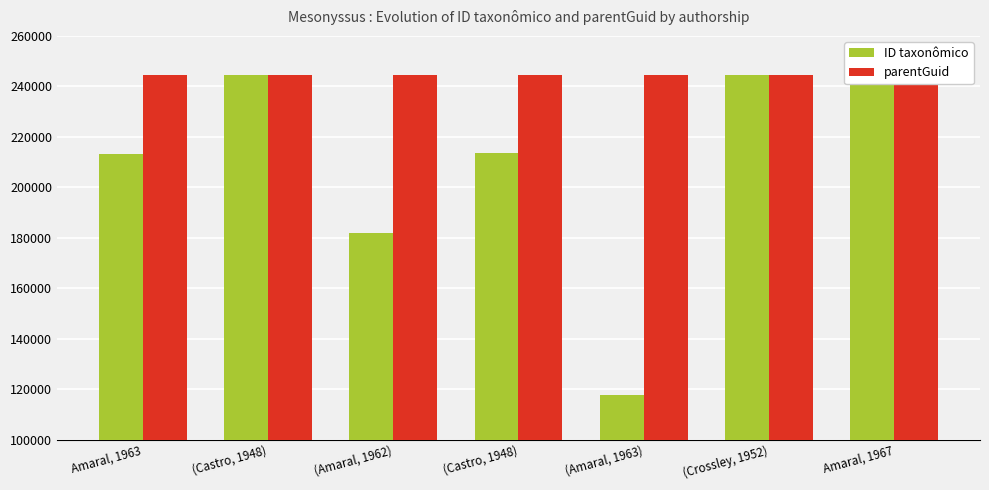

What value does the parentGuid series have at (Castro, 1948)?

244676